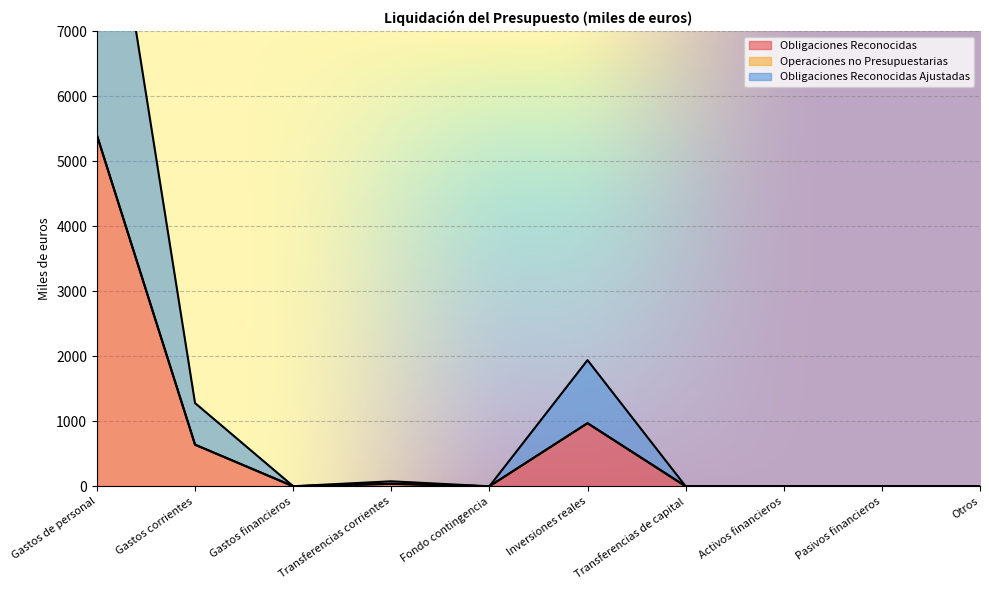

Reading right to left, list all the values displayed in this chart.

Obligaciones Reconocidas: Otros=0.0	Pasivos financieros=0.0	Activos financieros=0.0	Transferencias de capital=0.0	Inversiones reales=970.3	Fondo contingencia=0.0	Transferencias corrientes=38.4	Gastos financieros=0.6	Gastos corrientes=640.1	Gastos de personal=5398.6
Obligaciones Reconocidas Ajustadas: Otros=0.0	Pasivos financieros=0.0	Activos financieros=0.0	Transferencias de capital=0.0	Inversiones reales=970.3	Fondo contingencia=0.0	Transferencias corrientes=38.4	Gastos financieros=0.6	Gastos corrientes=640.1	Gastos de personal=5398.6